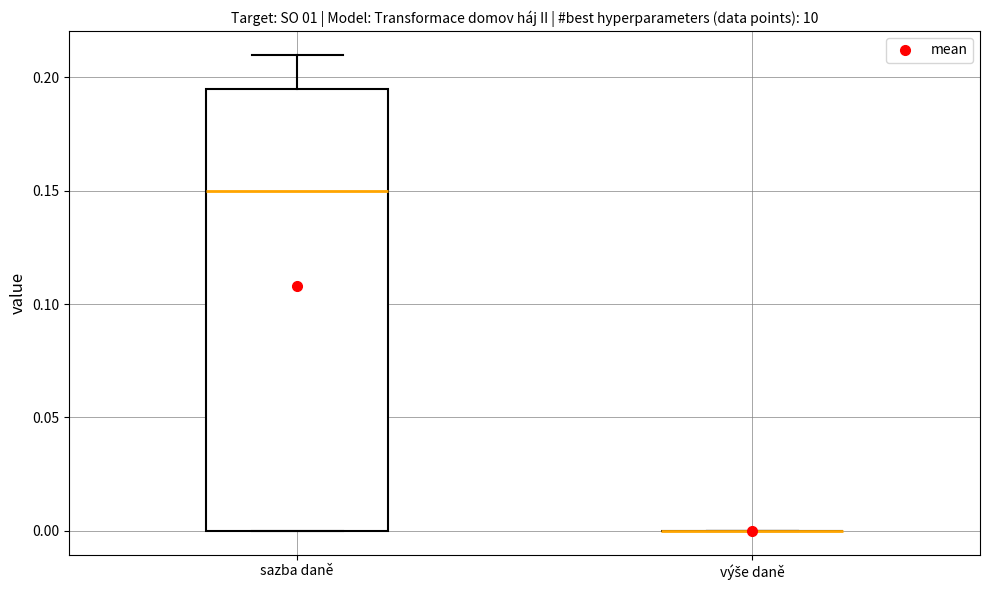

Which box is the tallest, from its lower edge to its upper edge?

sazba daně